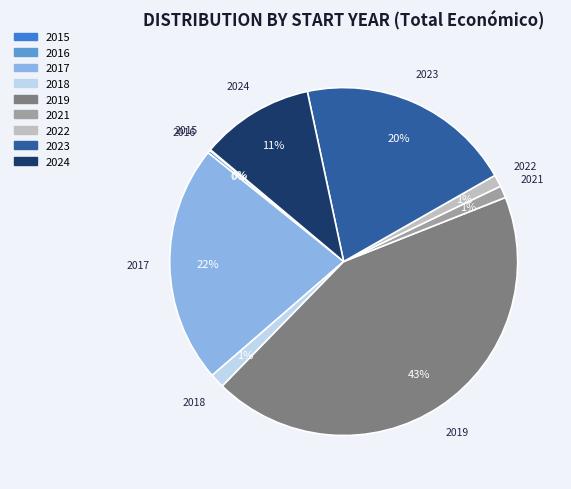

To the nearest percent, what is the average slice percentage?

11%